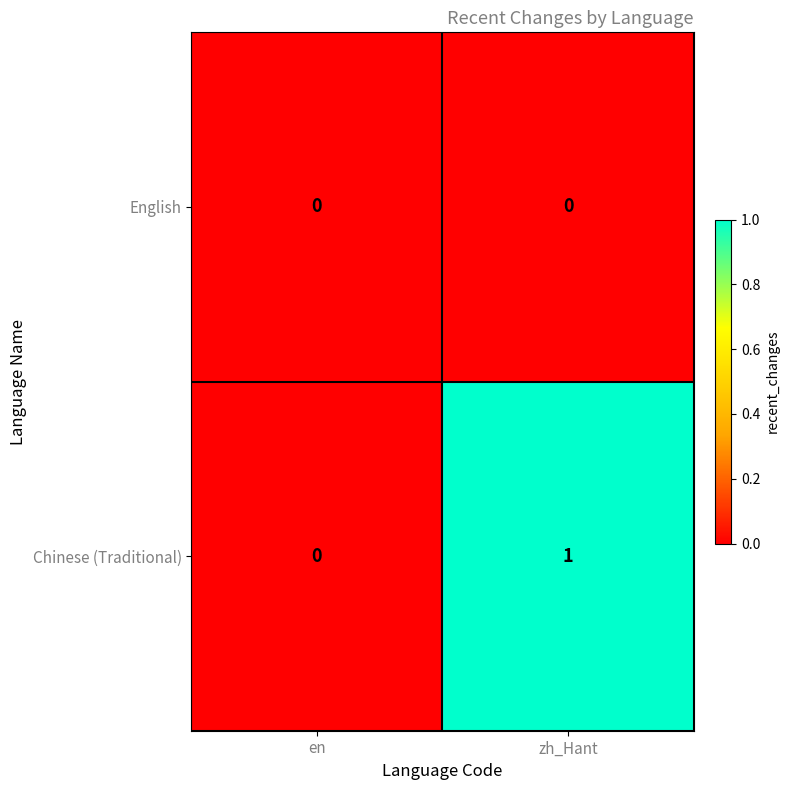

Which series has the largest total across all categories?

Chinese (Traditional)